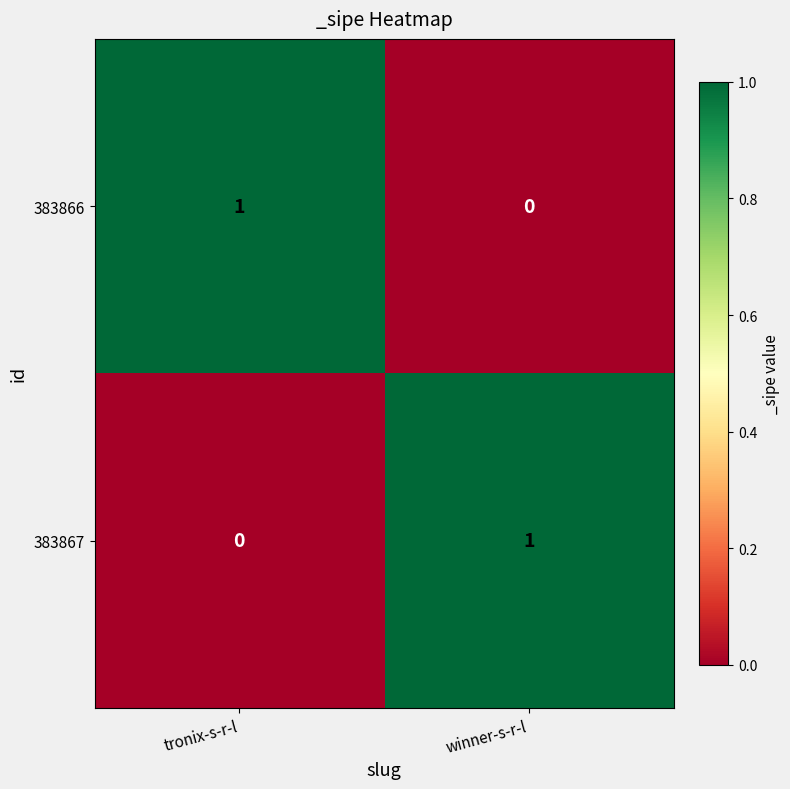

At which label is 383866 closest to 0?

winner-s-r-l